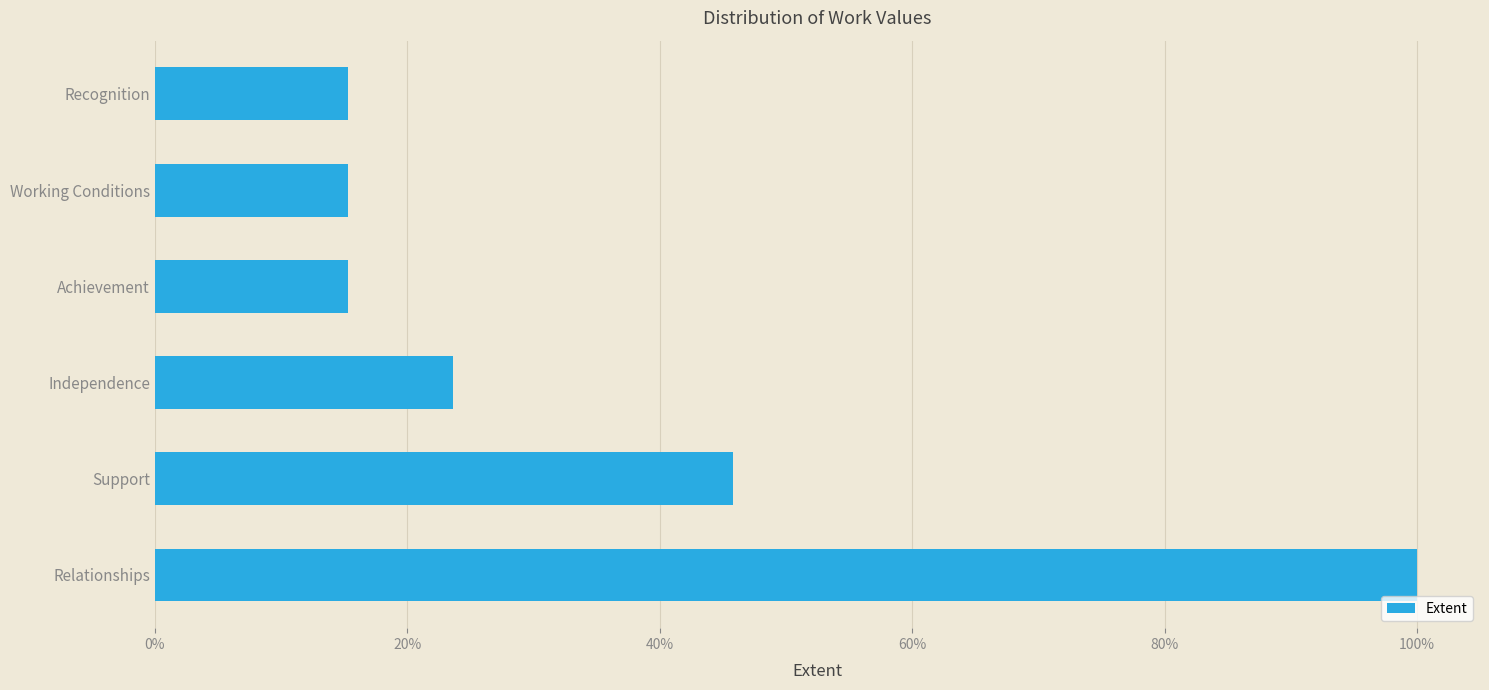

Does the chart contain stacked bars?

No